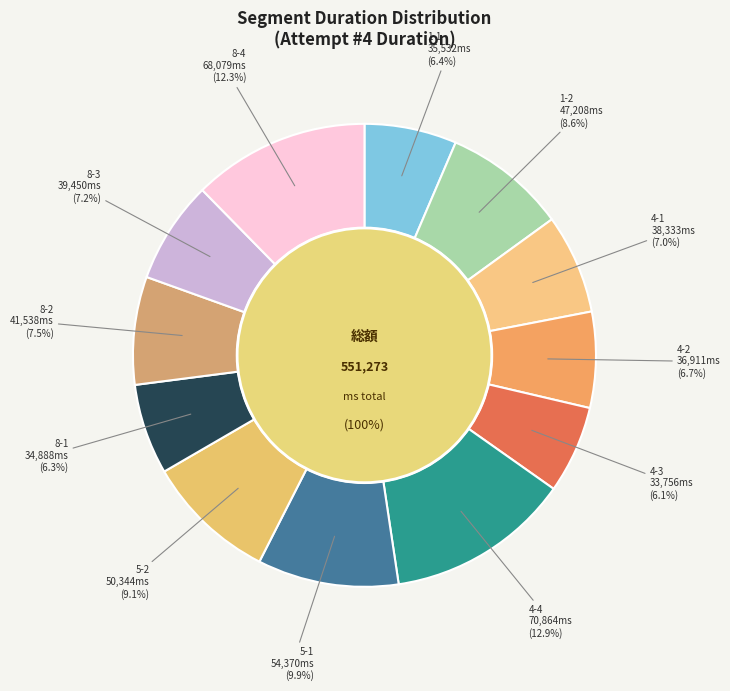

Count the number of slices in the pie.

12